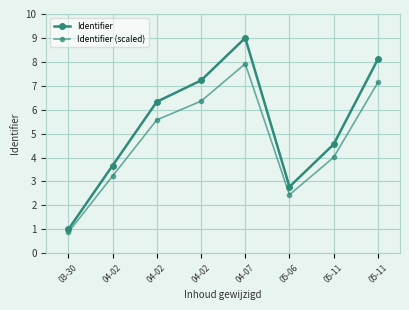

How many values in the Identifier (scaled) series exceed 5?

4